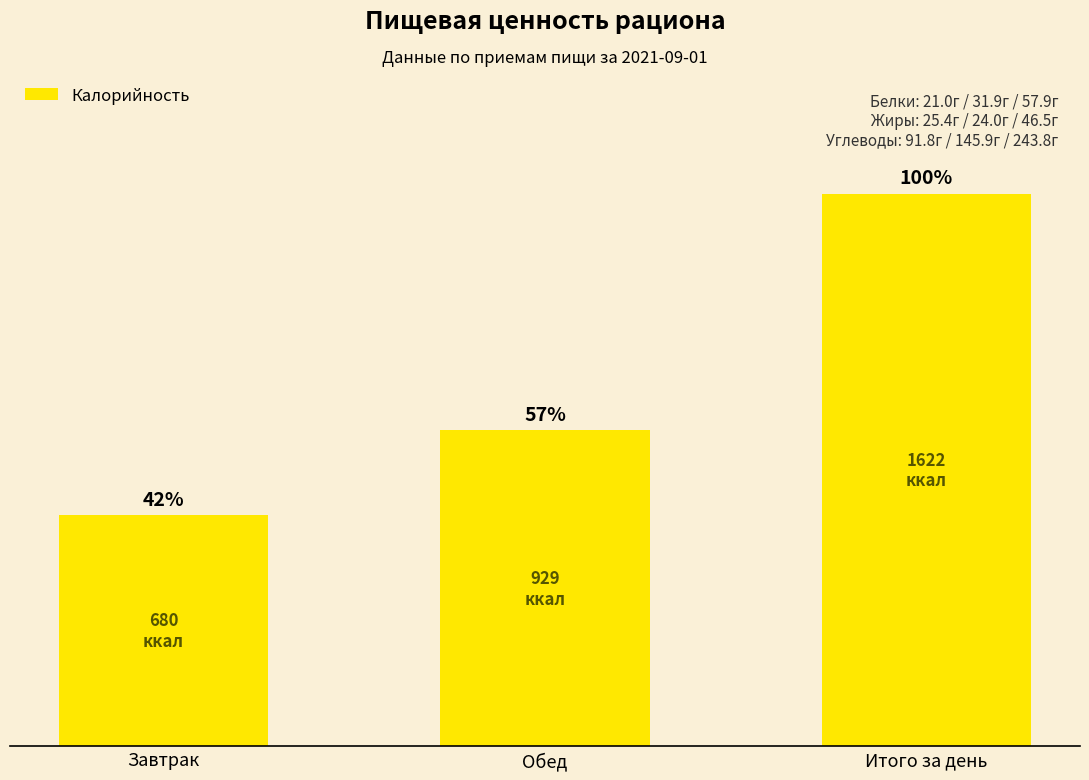

The chart shows a value of 679.6 at Завтрак. True or false?

True